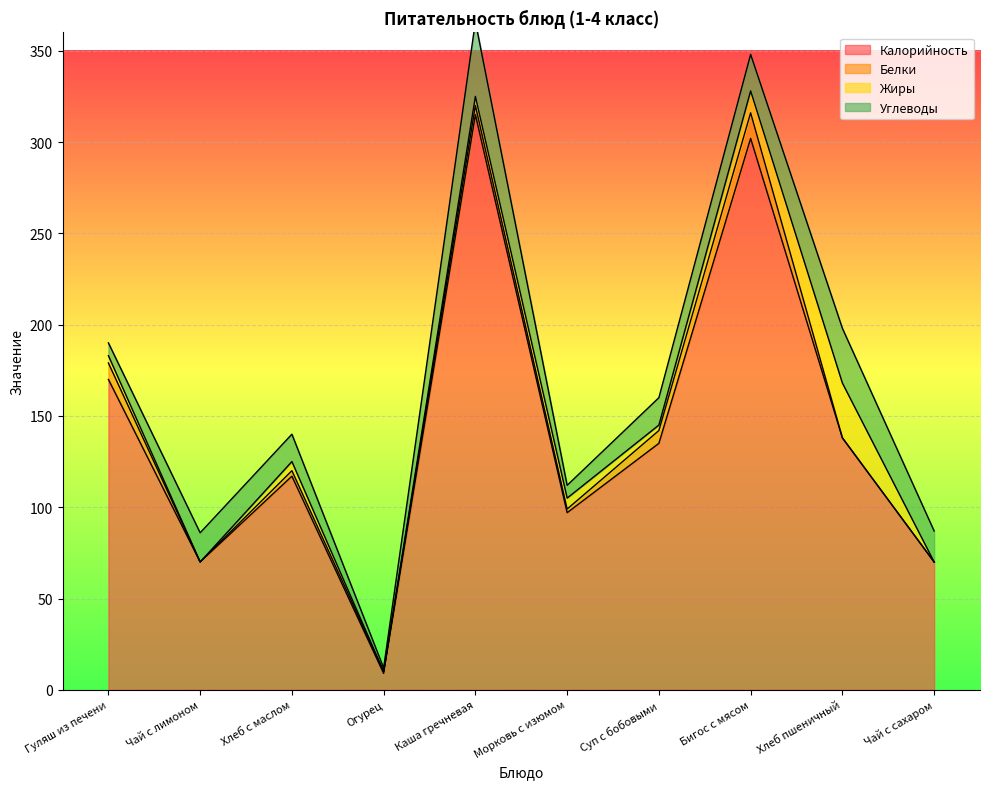

At which label does Жиры first exceed 5?

Морковь с изюмом